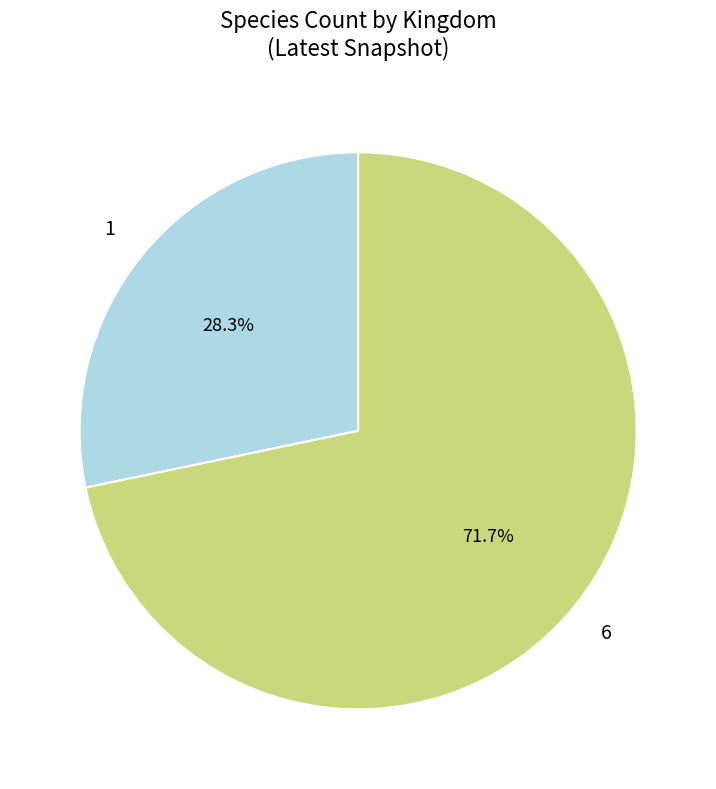

Is there any slice that represents more than half of the pie?

Yes